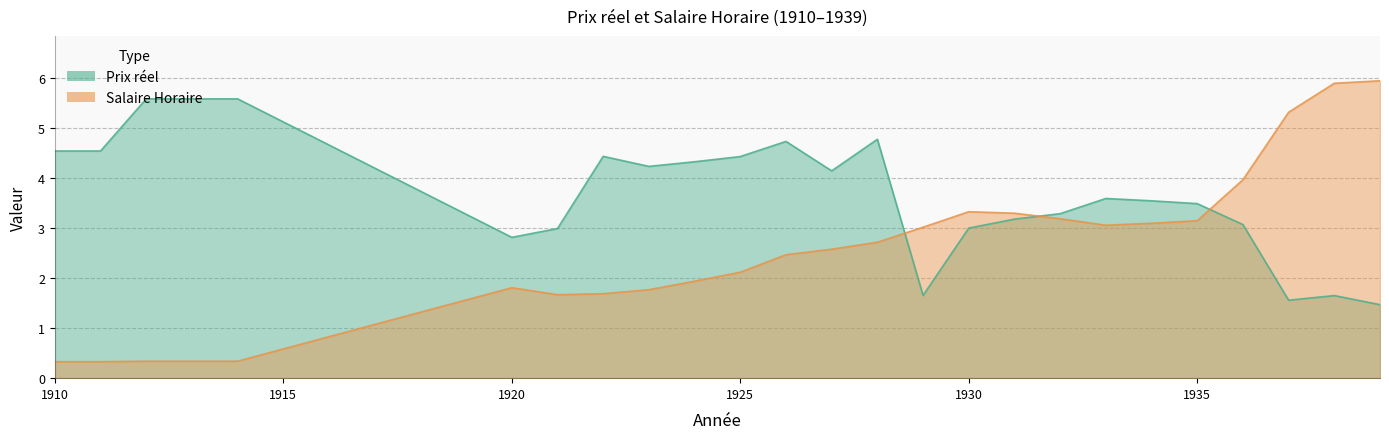

Reading left to right, list all the values displayed in this chart.

Prix reel: 4.5	4.5	5.6	5.6	5.6	2.8	3.0	4.4	4.2	4.3	4.4	4.7	4.1	4.8	1.7	3.0	3.2	3.3	3.6	3.5	3.5	3.1	1.6	1.7	1.5
Salaire Horaire: 0.3	0.3	0.3	0.3	0.3	1.8	1.7	1.7	1.8	1.9	2.1	2.5	2.6	2.7	3.0	3.3	3.3	3.2	3.1	3.1	3.1	4.0	5.3	5.9	6.0